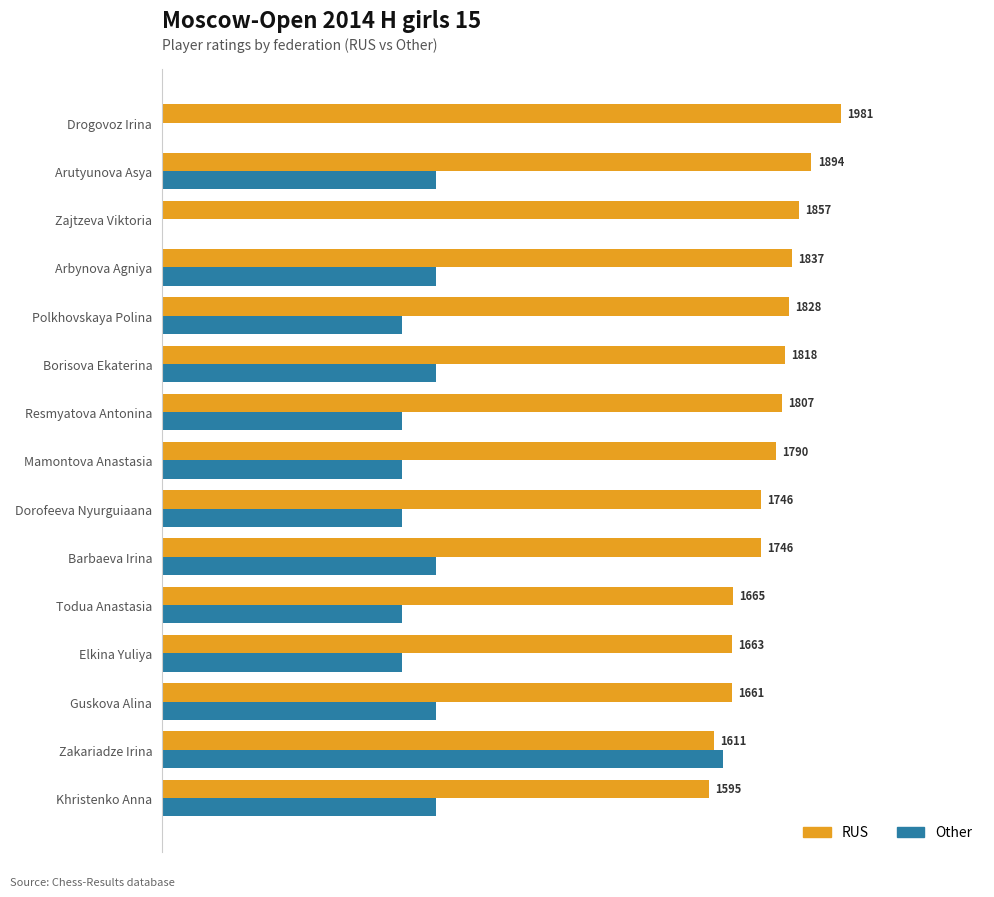

Which series changed the most between Barbaeva Irina and Mamontova Anastasia?

Other